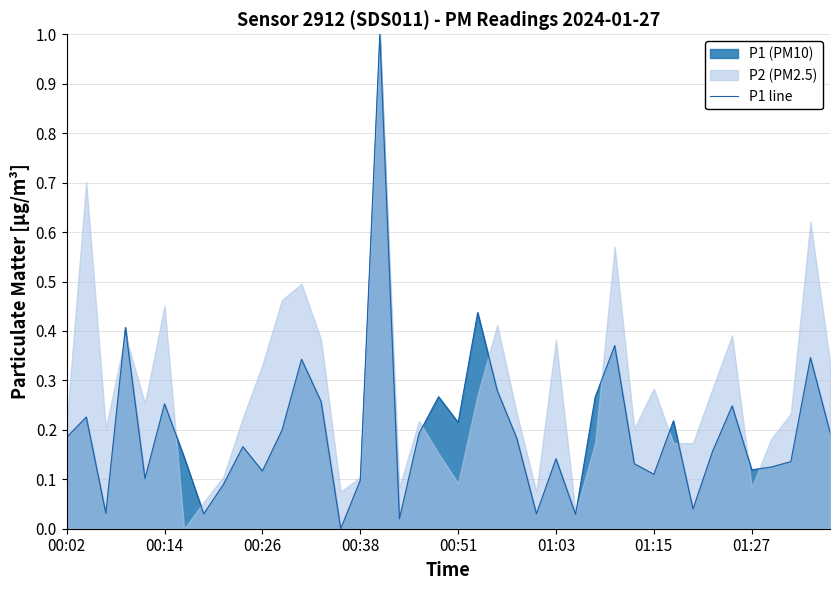

What position from the left is 8?

9